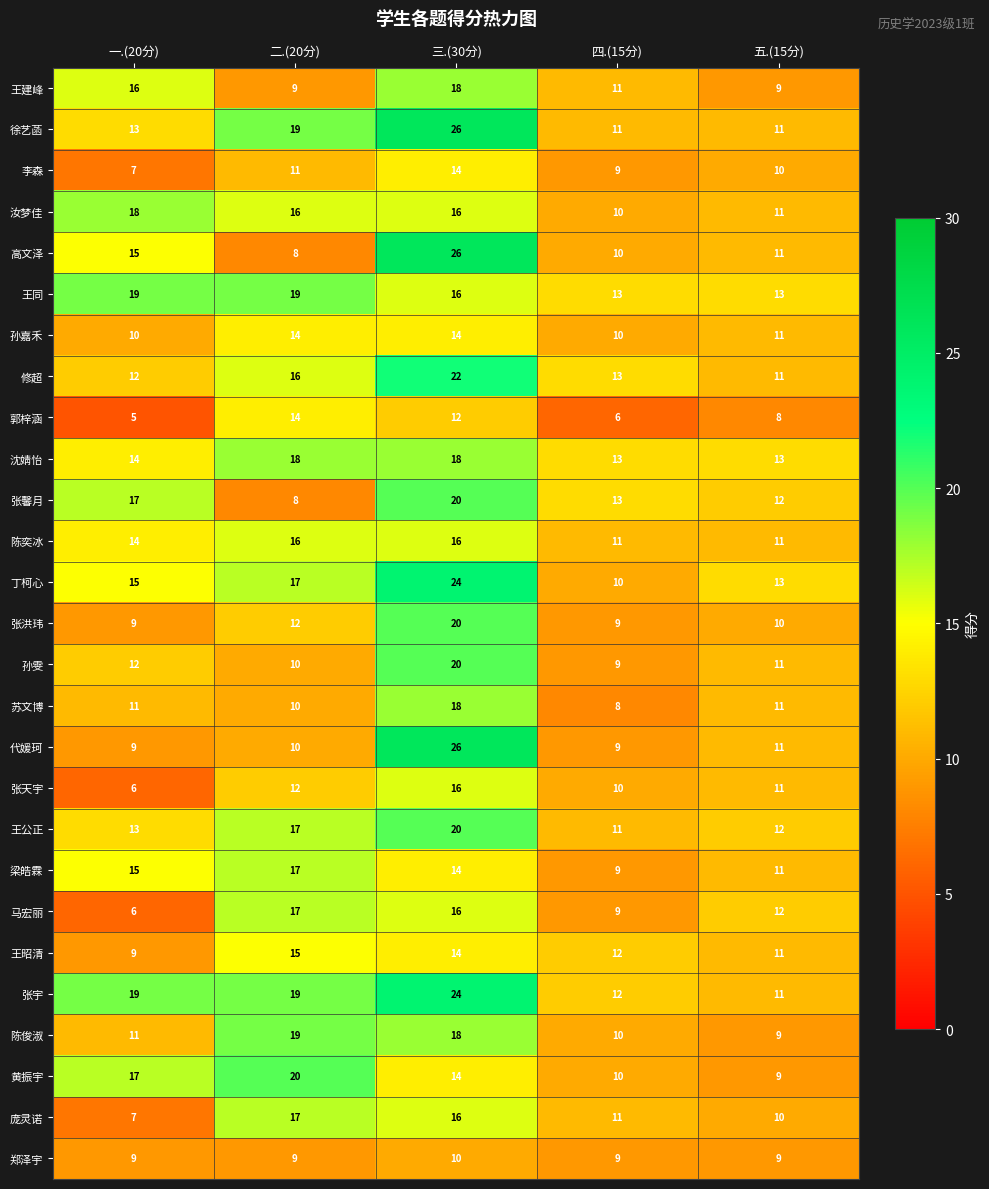

Is it true that 沈婧怡 equals 13 at 五.(15分)?

True